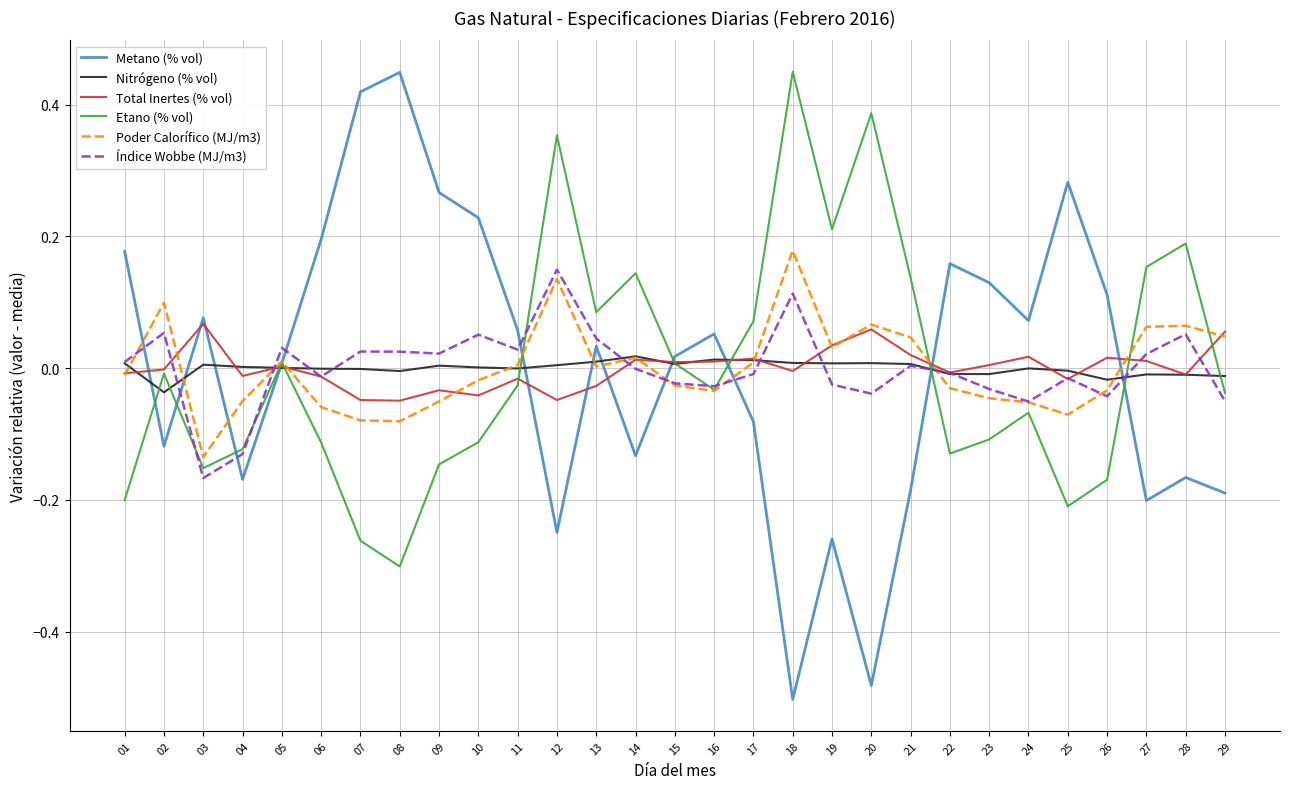

The value of Metano (% vol) at 06 is 0.3. True or false?

False